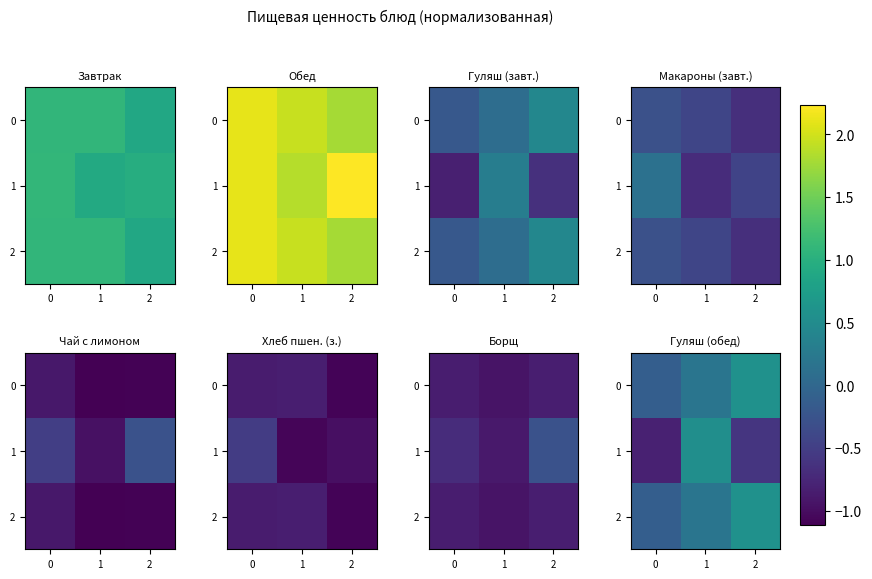

Which series has the largest range (max minus min)?

1